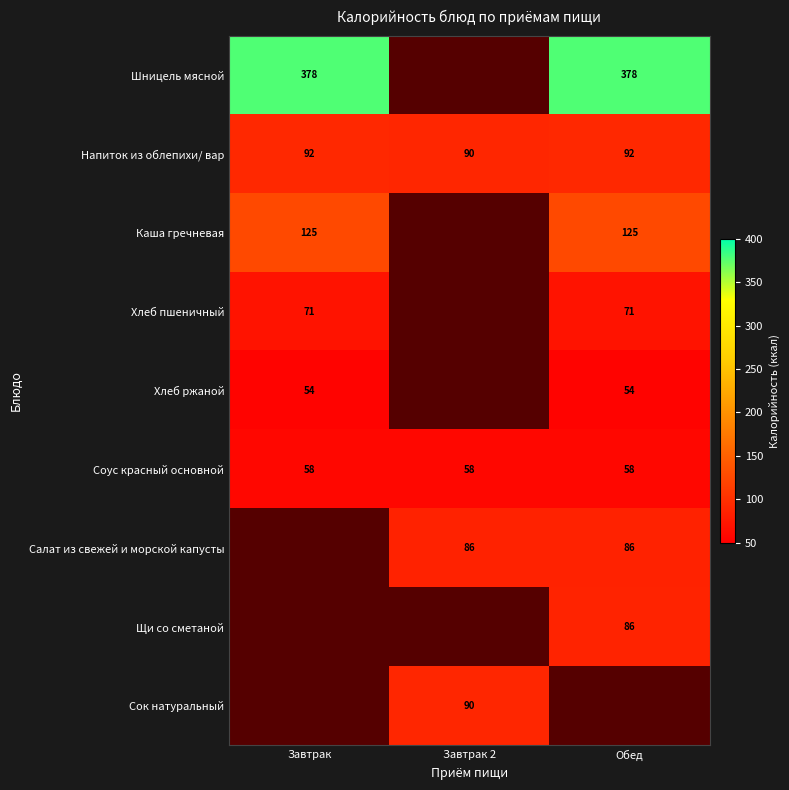

Which category has the lowest value across all series?

Завтрак